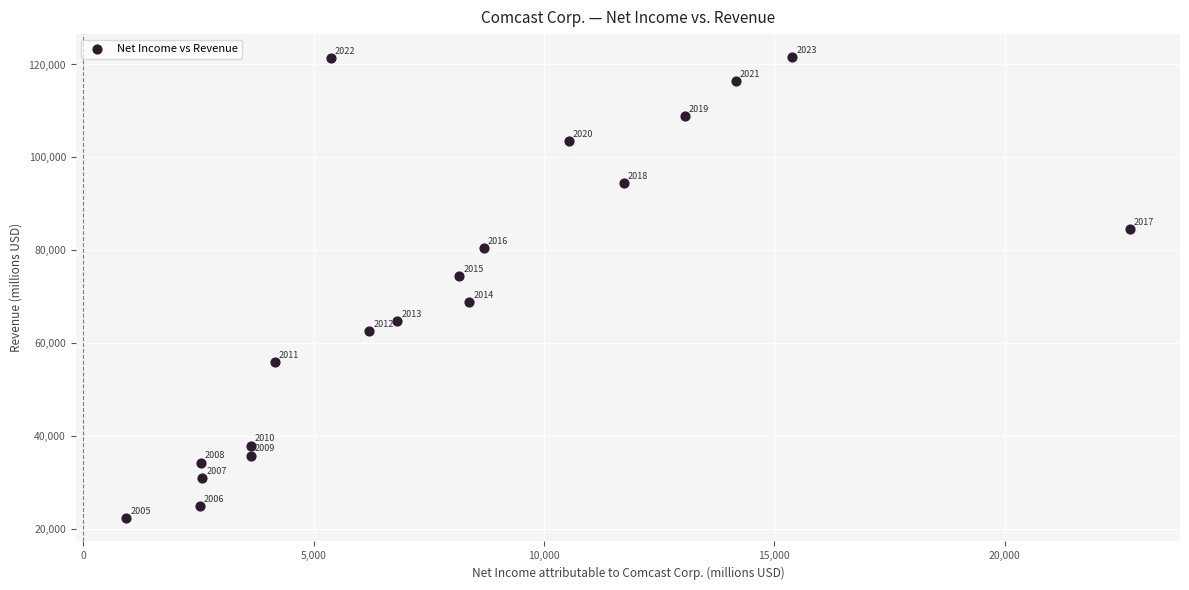

What Y value in the scatter plot is closest to 71913?

74510